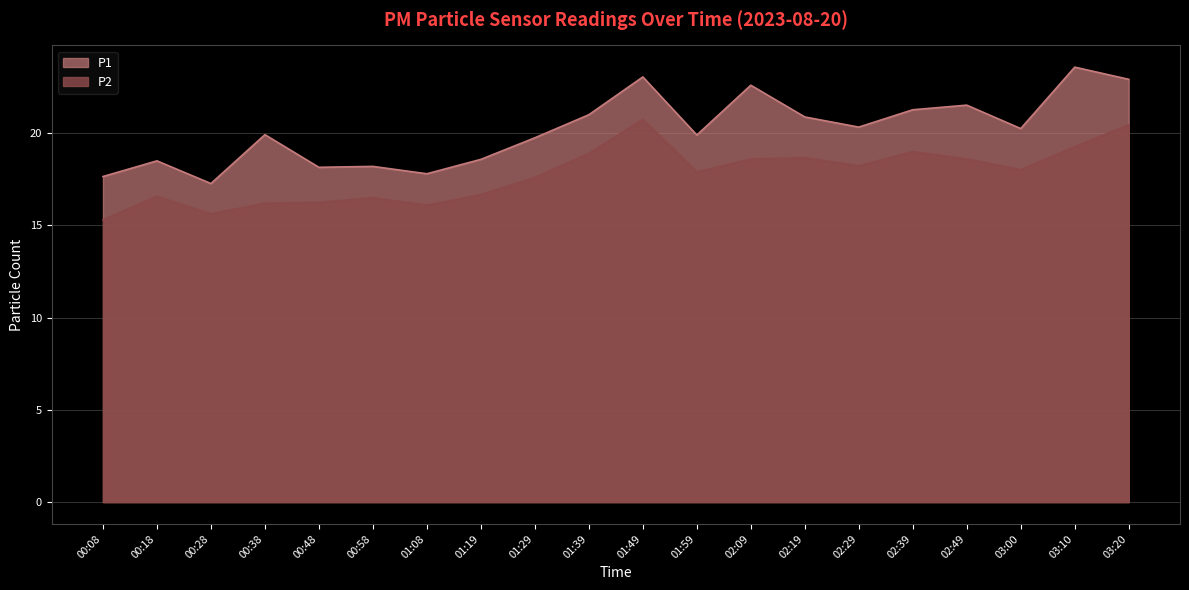

What are all the series names shown in the legend?

P1, P2